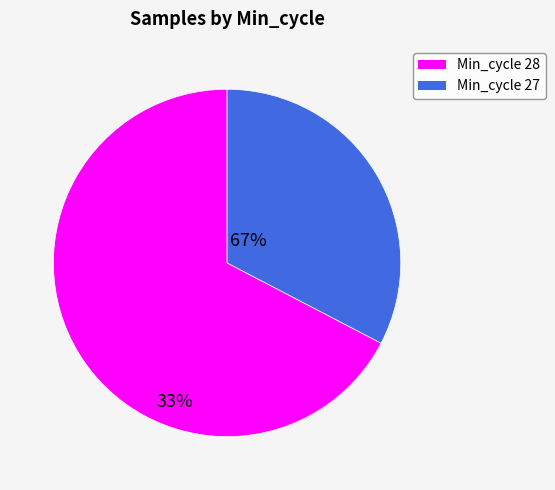

Is there any slice that represents more than half of the pie?

Yes